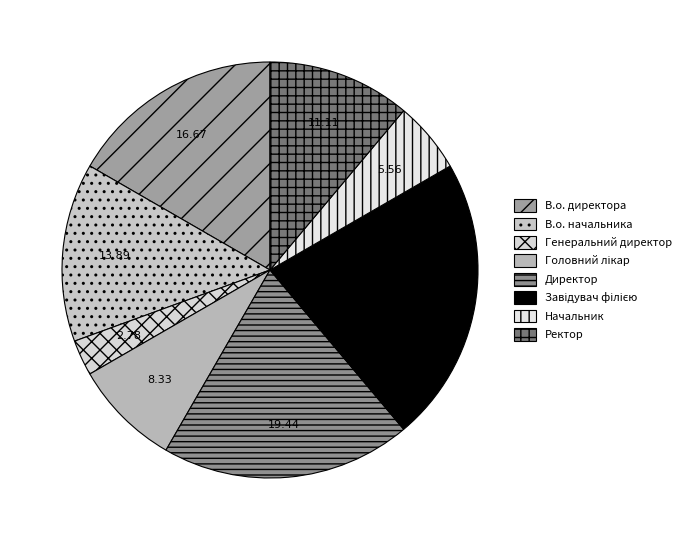

How many segments does this pie chart have?

8